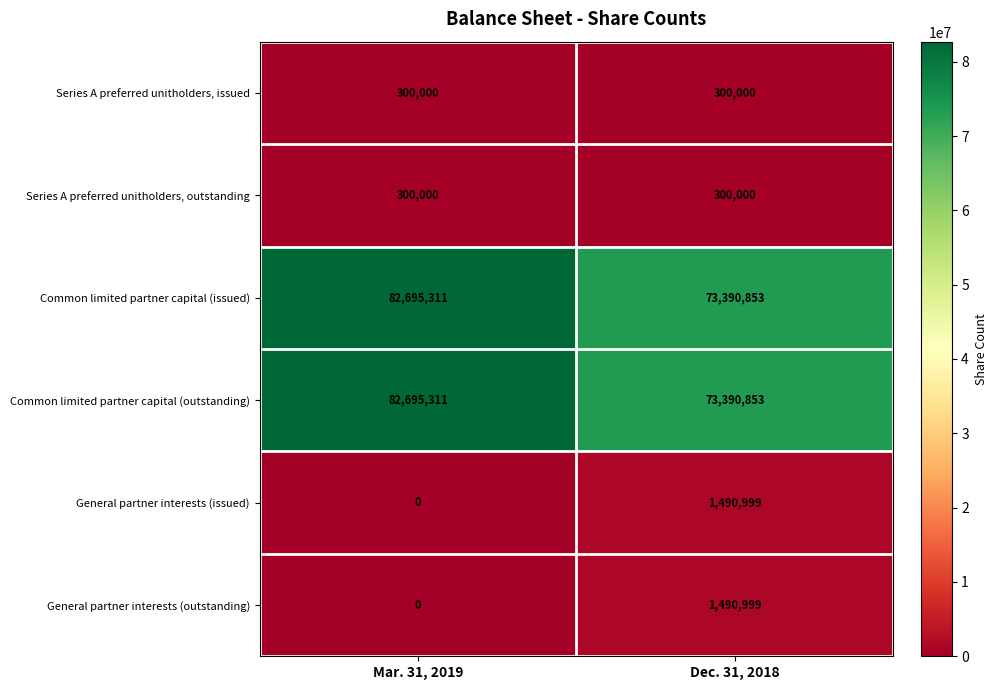

At which category does the chart reach its peak across all series?

Mar. 31, 2019